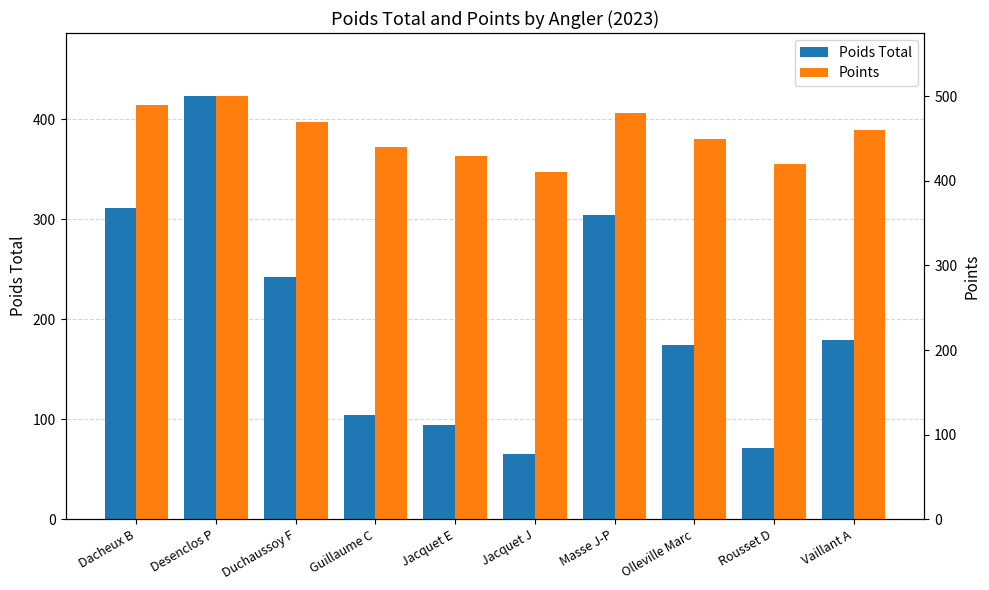

How many bars are there in each group?

2